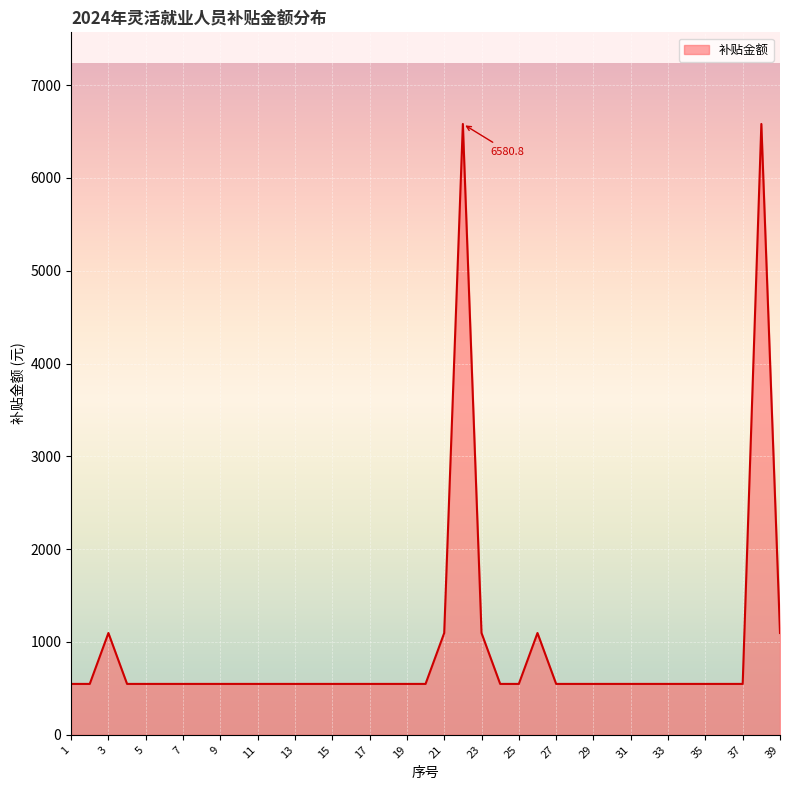

What is the difference between the maximum and minimum values?

6032.4